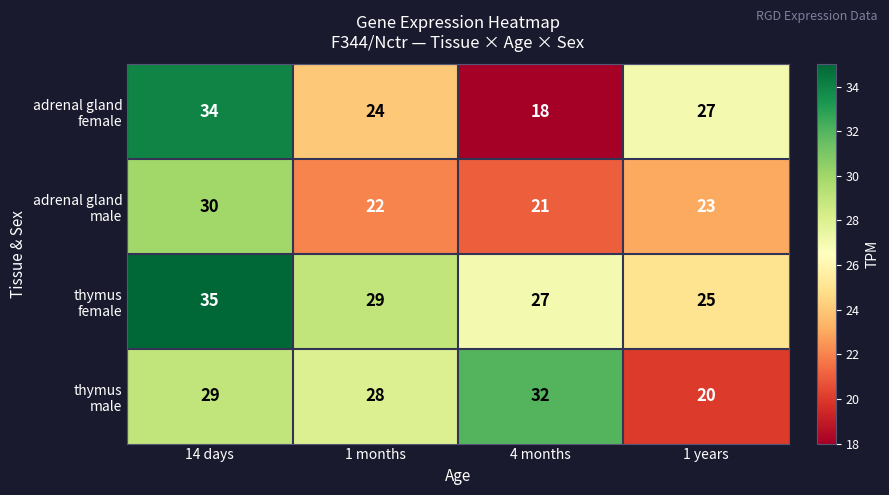

What is the total value across all series at 1 months?

103